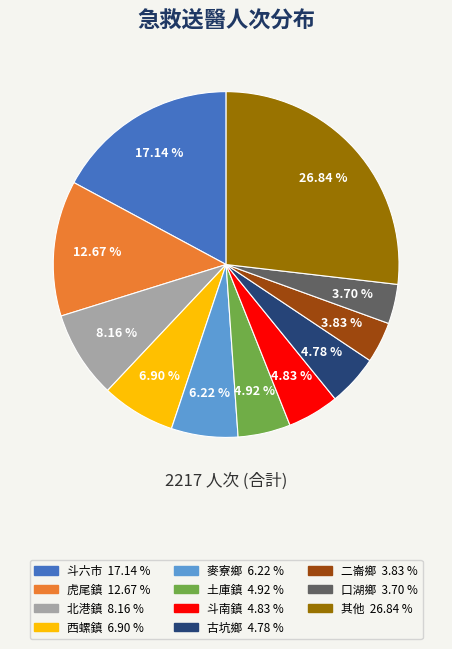

Is there any slice that represents more than half of the pie?

No